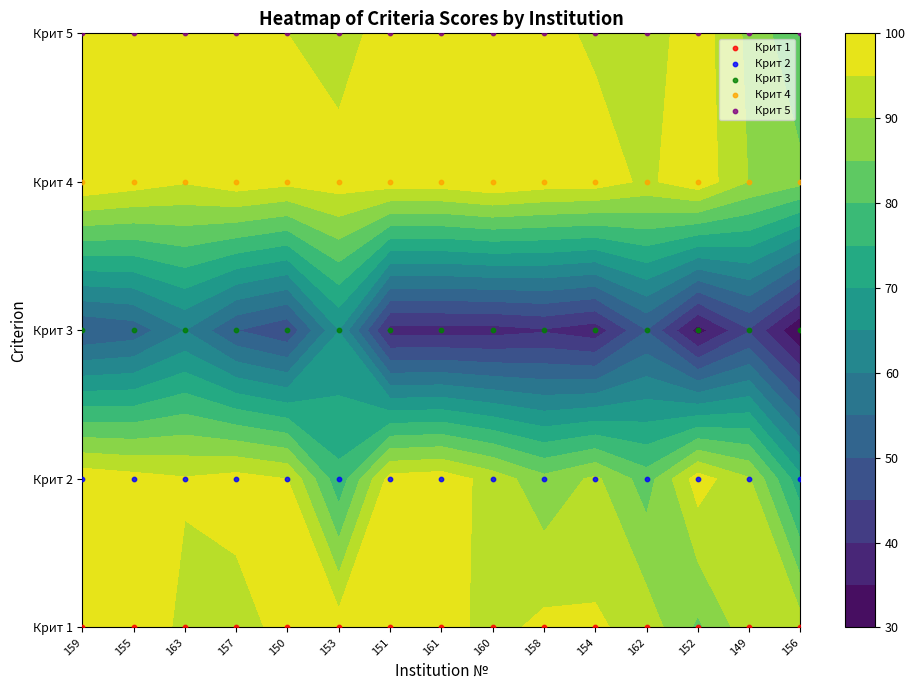

Is it true that Крит 5 equals 1 at 161?

False